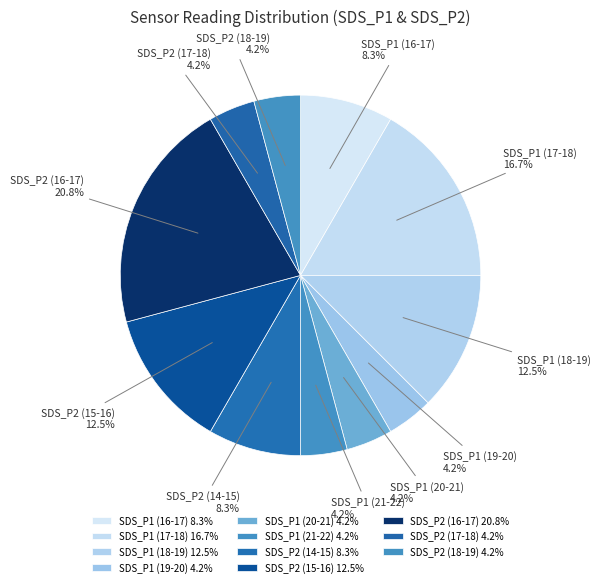

Does SDS_P1 (17-18) 16.7% account for over 50% of the chart?

No